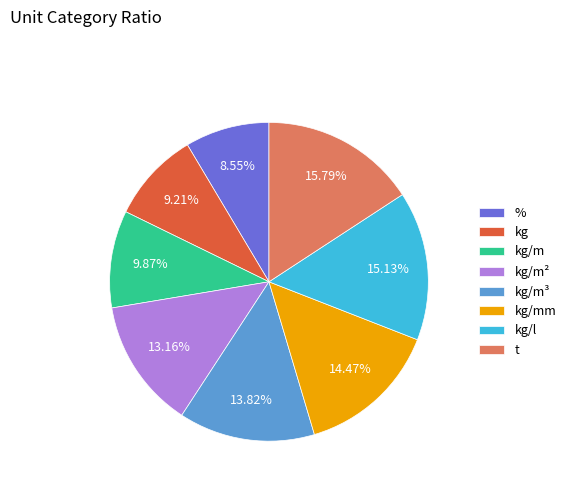

Which category has the smallest portion of the pie?

%